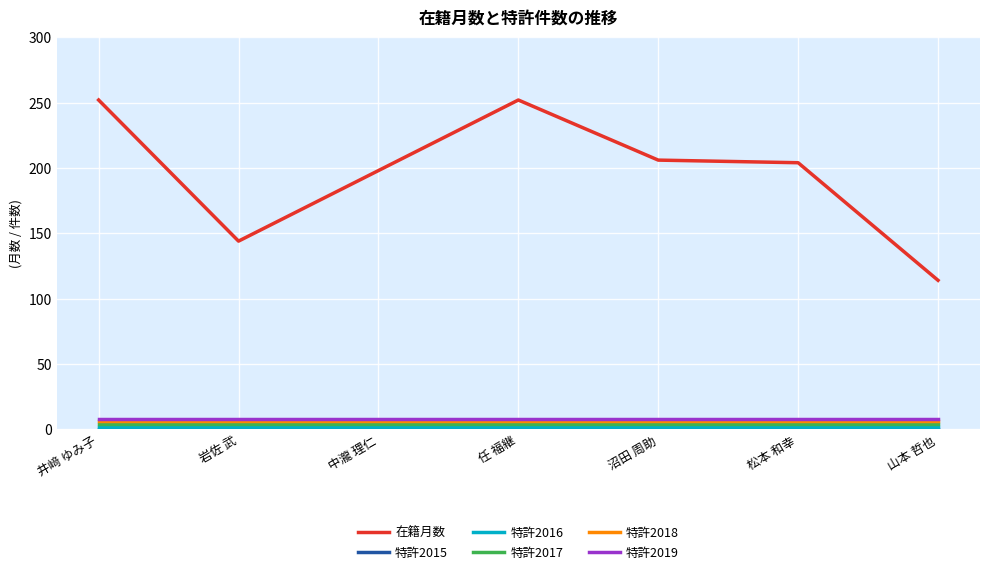

Where is 在籍月数 nearest to the value 183?

中瀧 理仁